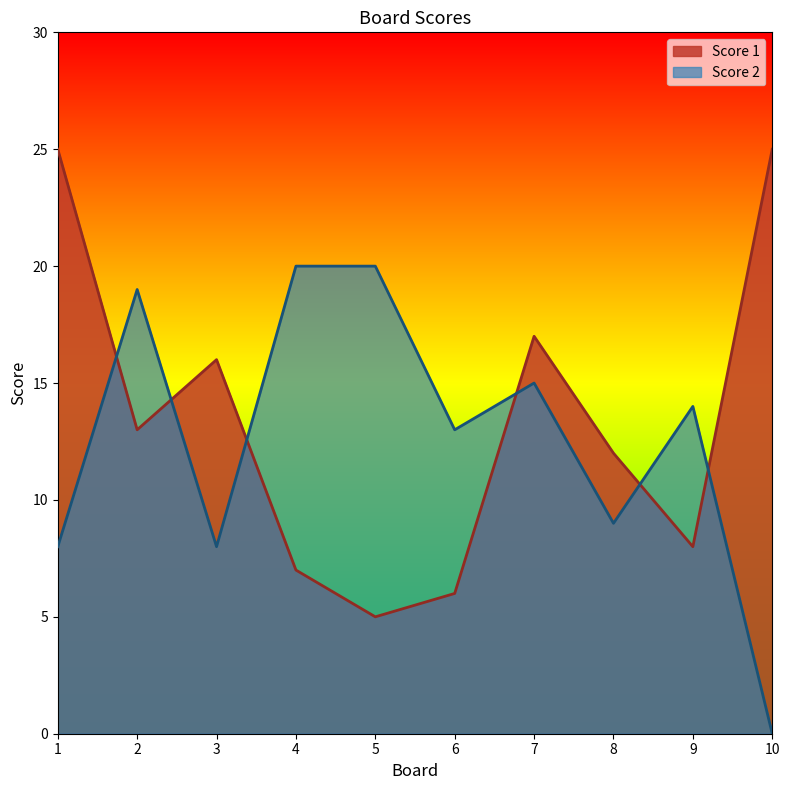

What is the difference between the maximum and second lowest values in the Score 2 series?

12